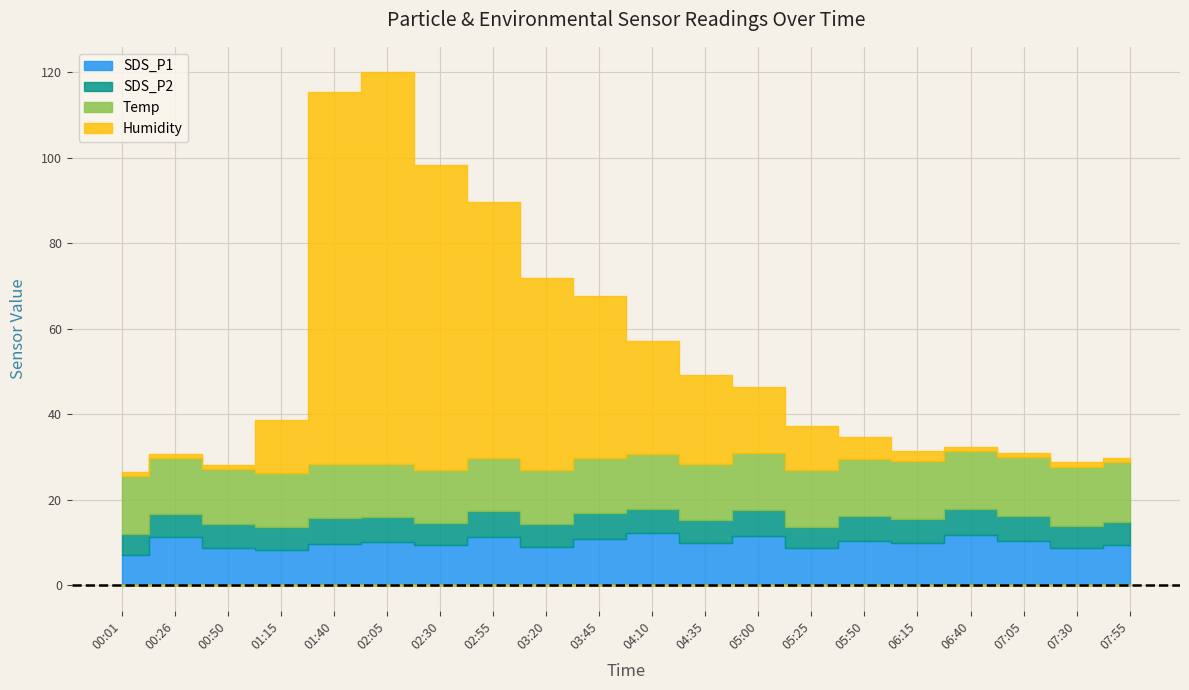

The value of Temp at 06:15 is 20.0. True or false?

False